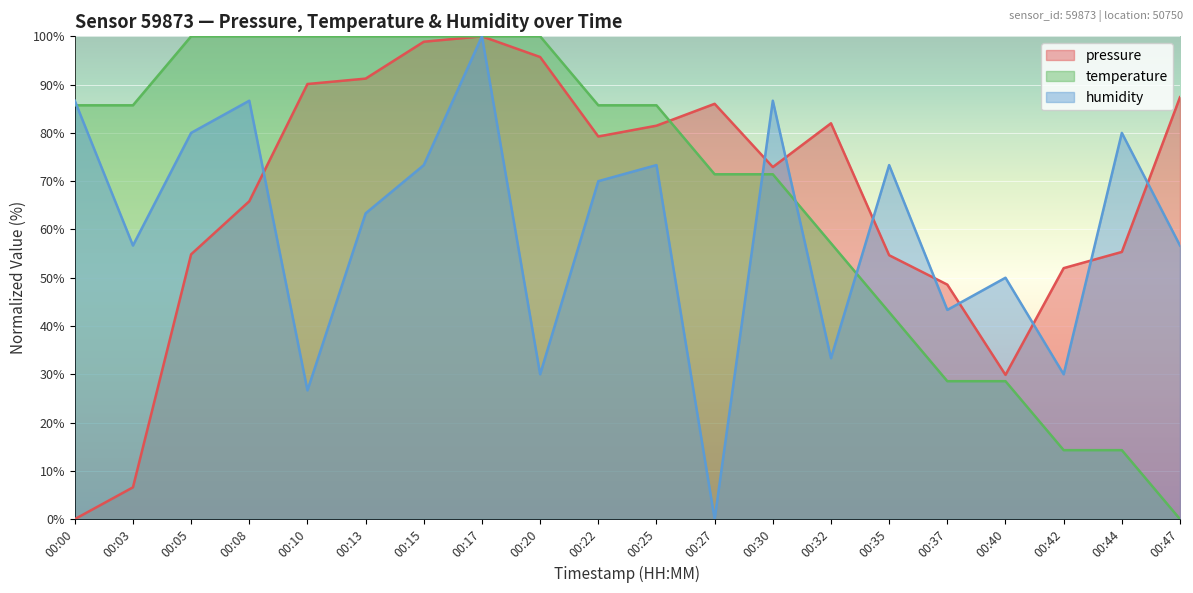

Which series has the largest total across all categories?

temperature